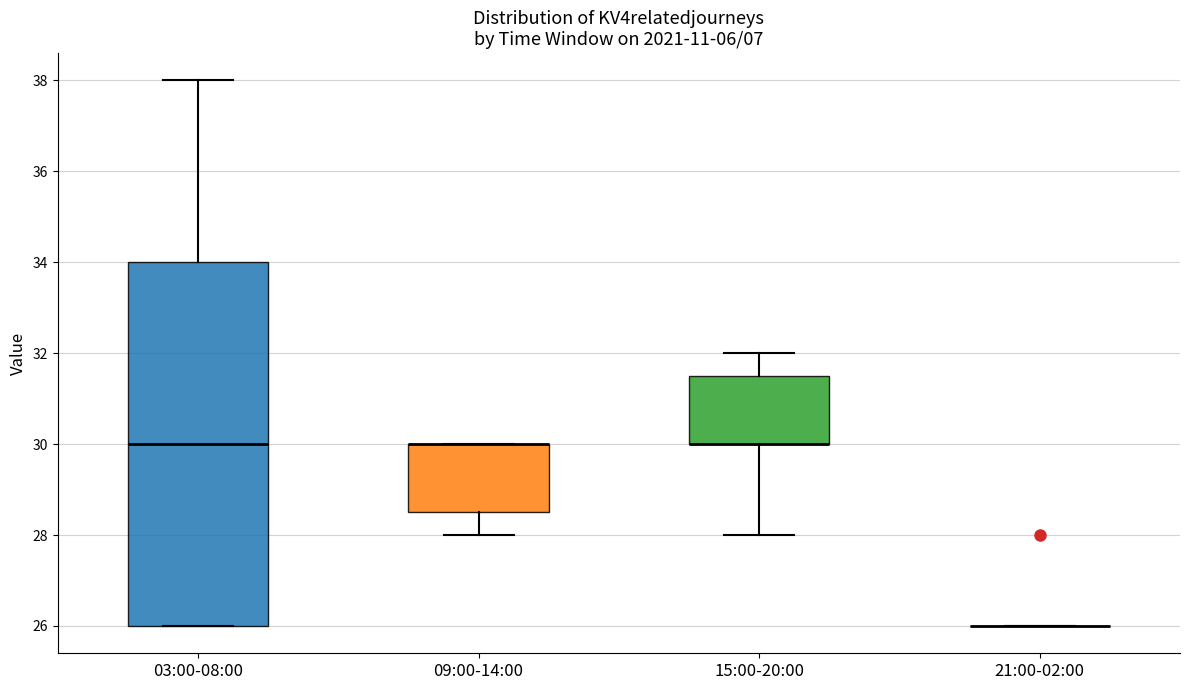

Reading left to right, read every box against the y-axis: the position of its median line, the range the box covers, and the ends of its whiskers. The values are not printed on the chart, so give them approximately, as read against the axis.

03:00-08:00: median 30.0, box 26.0 to 34.0, whiskers 26.0 to 38.0
09:00-14:00: median 30.0 (drawn on the box's upper edge), box 28.6 to 30.0, whiskers 28.0 to 30.0
15:00-20:00: median 30.0 (drawn on the box's lower edge), box 30.0 to 31.6, whiskers 28.0 to 32.0
21:00-02:00: box collapsed to a line at 26.0, whiskers 26.0 to 26.0